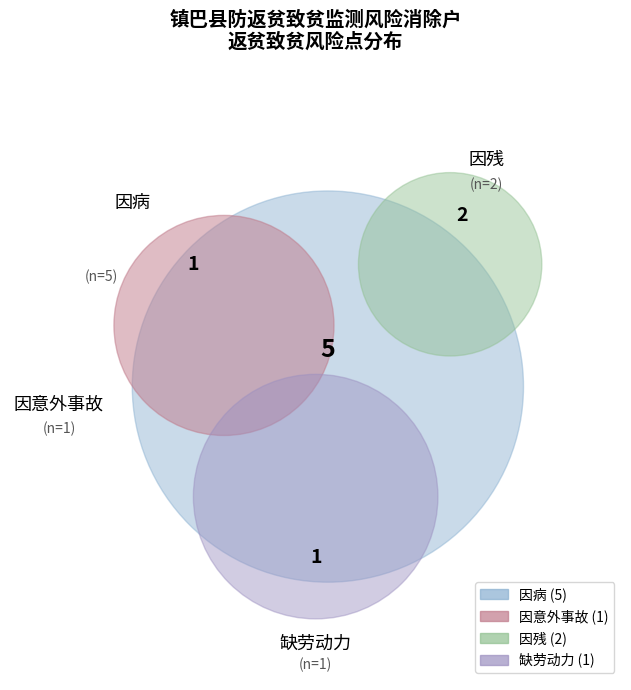

Count the number of slices in the pie.

4